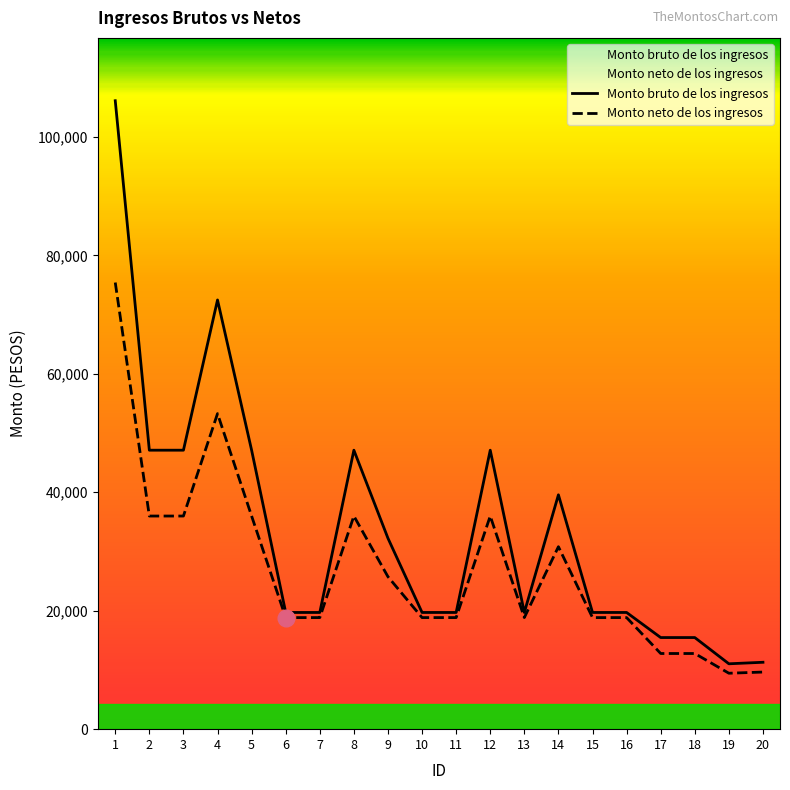

What is the highest value of the Monto neto de los ingresos series?

75408.6